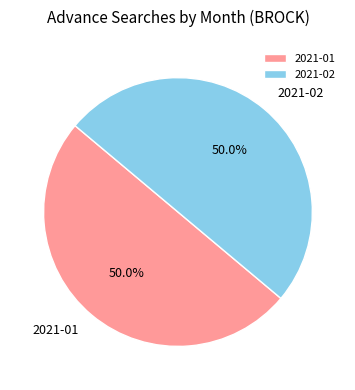

How many segments does this pie chart have?

2